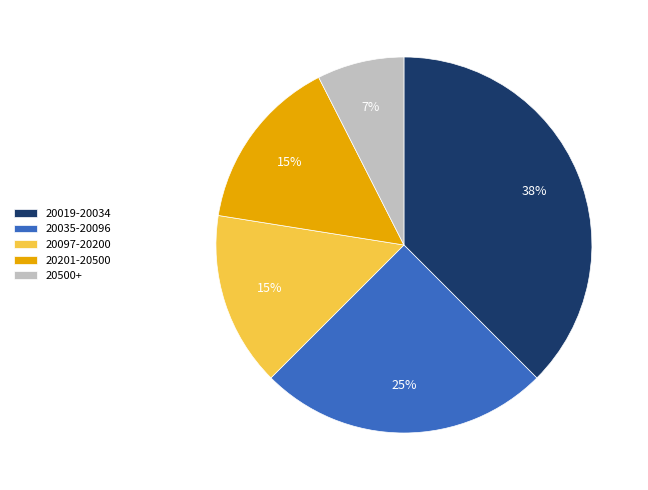

Between 20201-20500 and 20035-20096, which is larger?

20035-20096